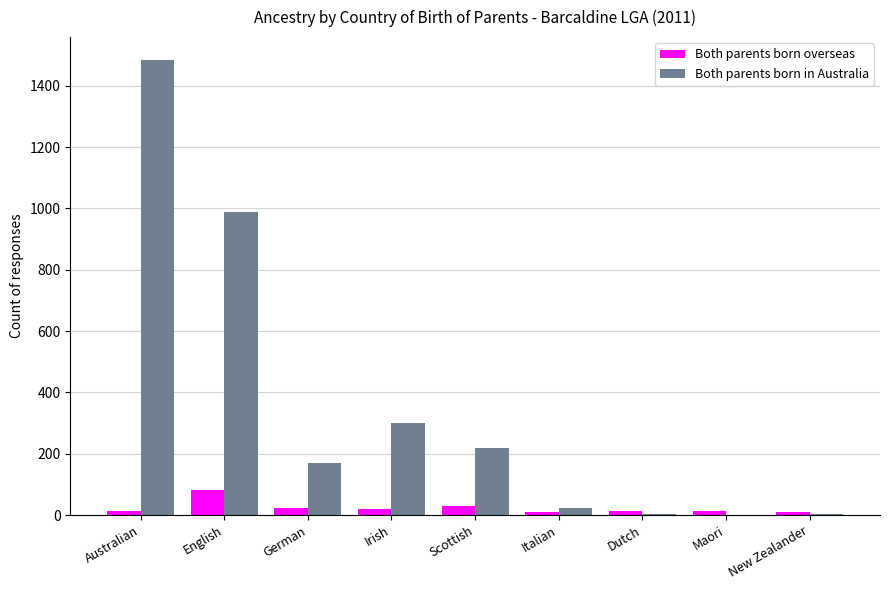

Count the number of categories in the chart.

9